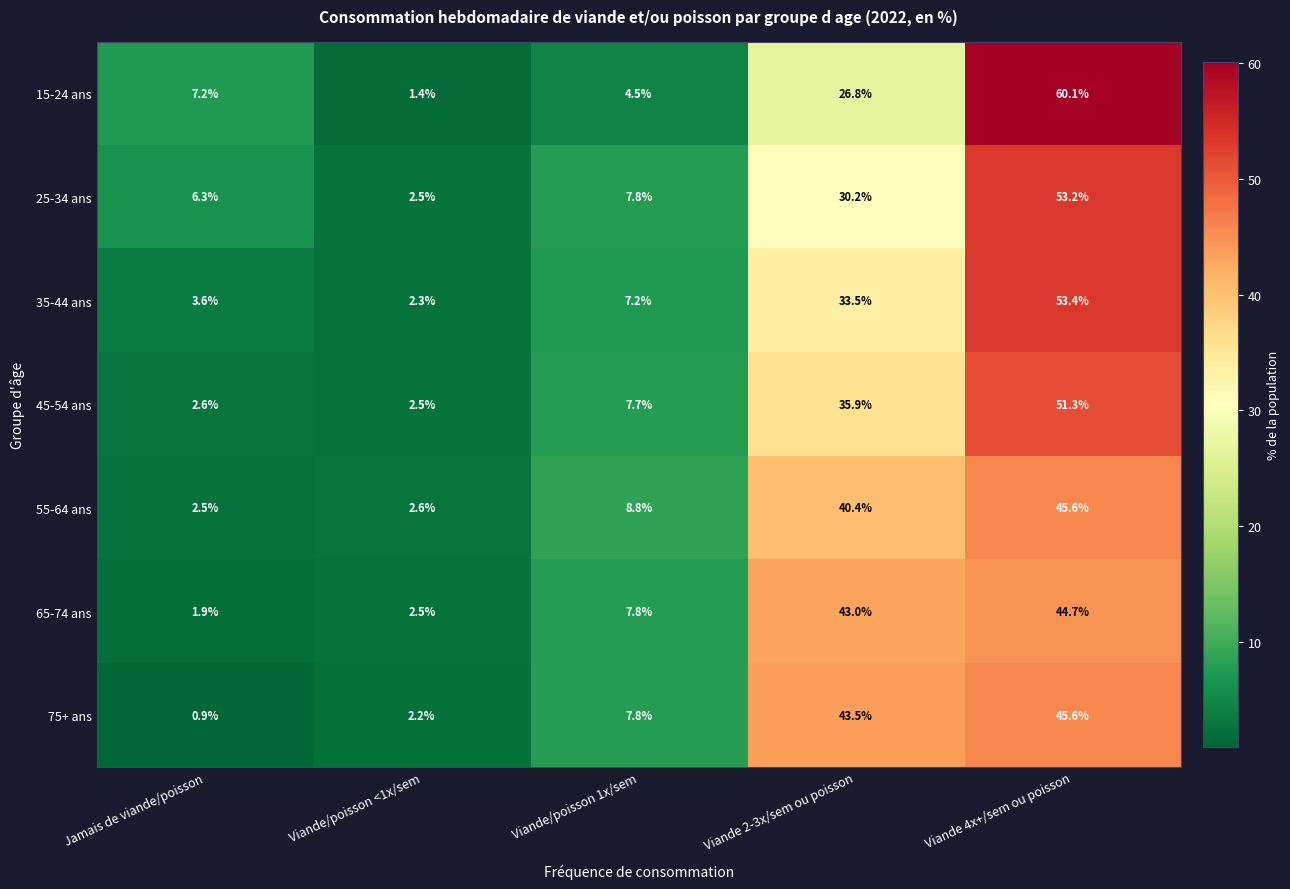

What is the sum of the 65-74 ans values at Viande 2-3x/sem ou poisson and Viande/poisson <1x/sem?

45.5